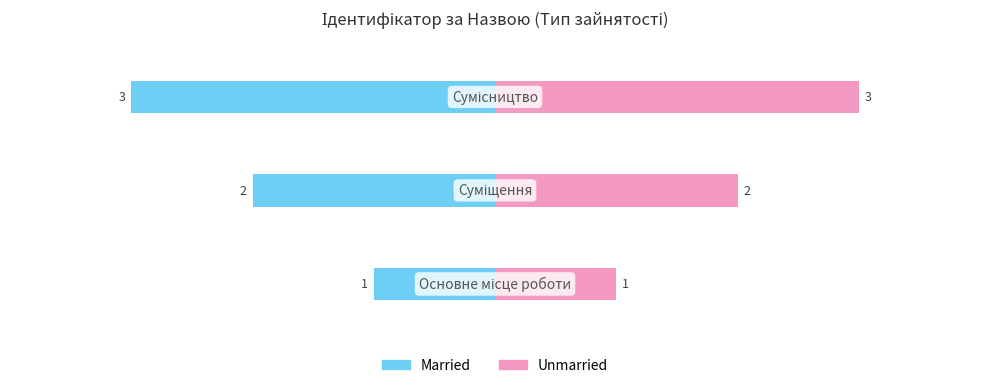

Count the Married values in the range -3 to -1.

3